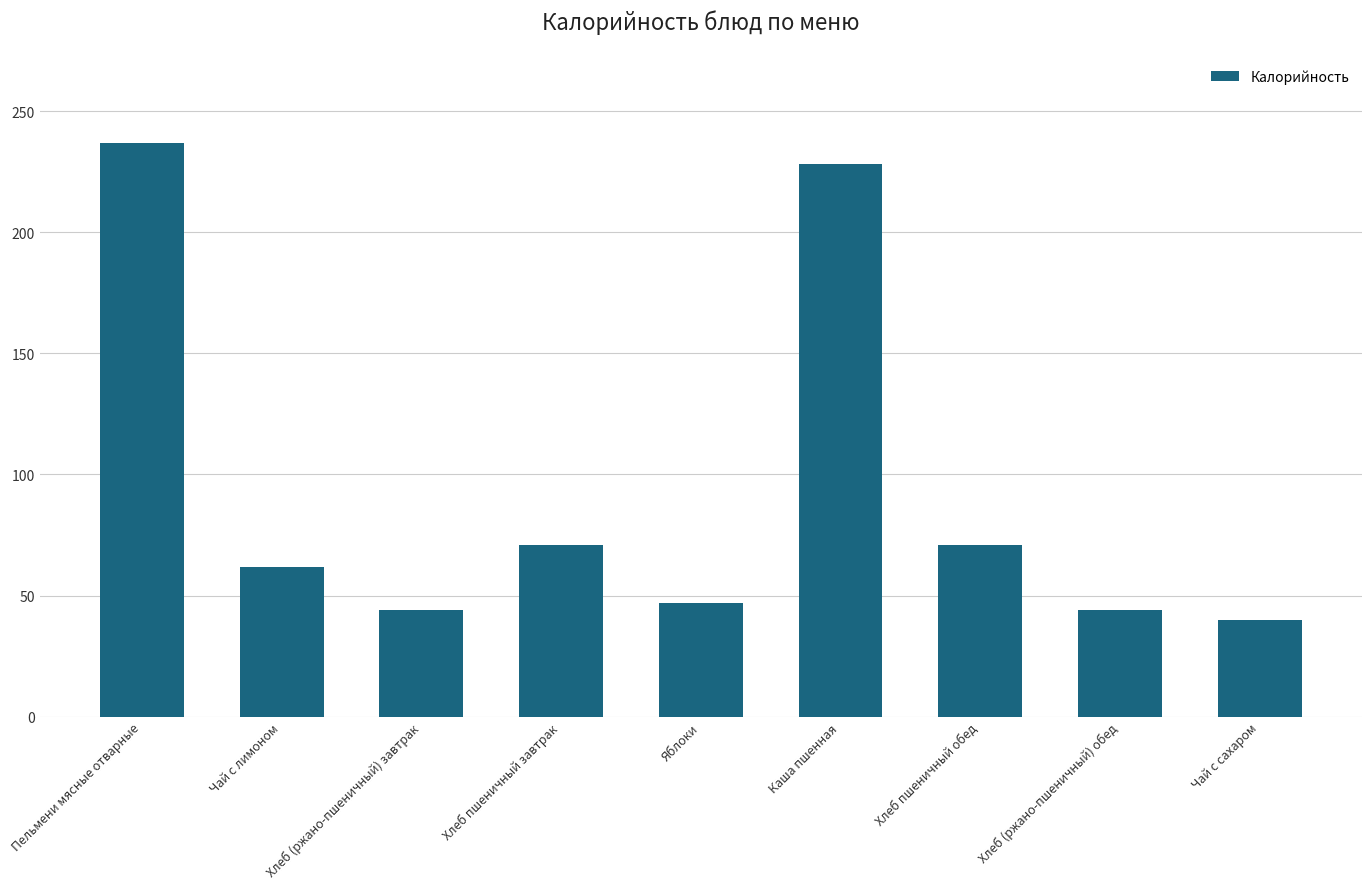

What is the minimum value shown in the chart?

40.0